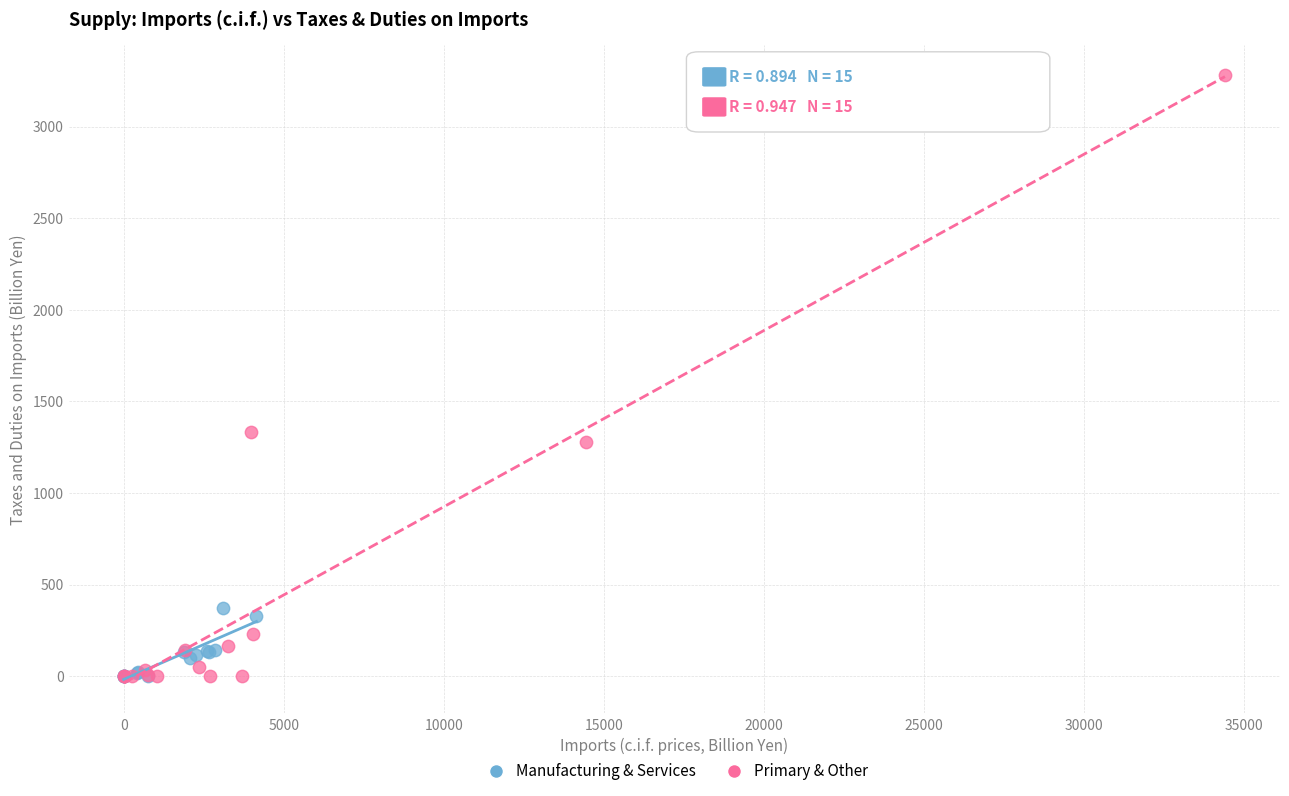

Which series contains the highest Y value?

Primary & Other